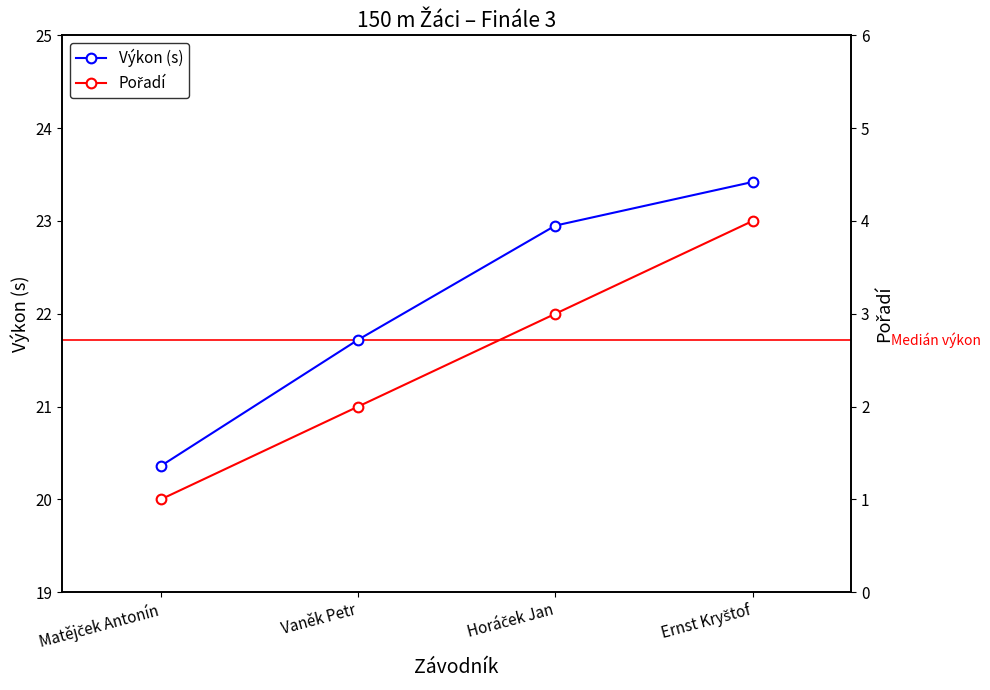

Reading right to left, what are all the values shown in this chart?

Výkon (s): 23.4	22.9	21.7	20.4
Pořadí: 4.0	3.0	2.0	1.0